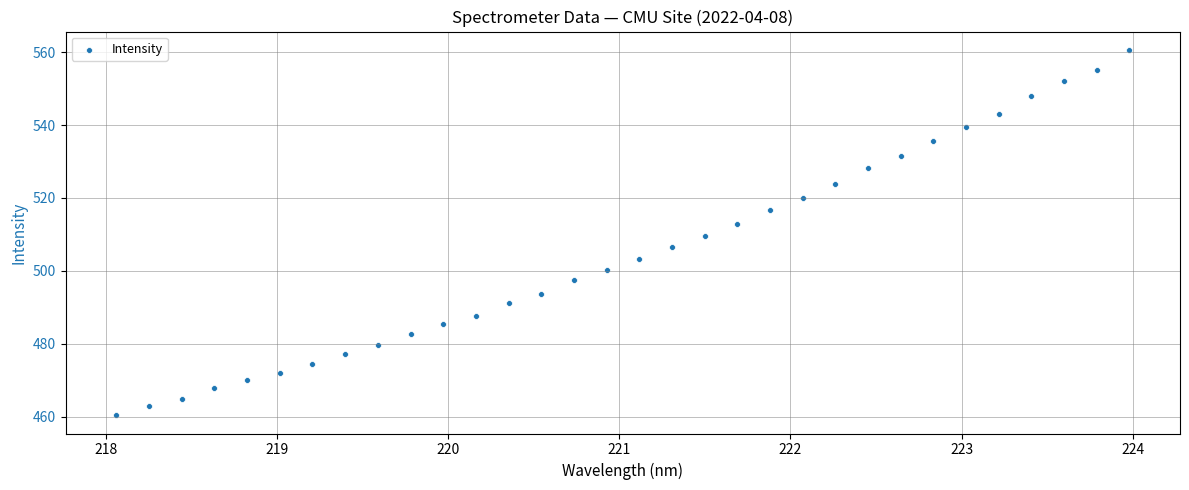

What is the range of X values (max minus min)?

5.9